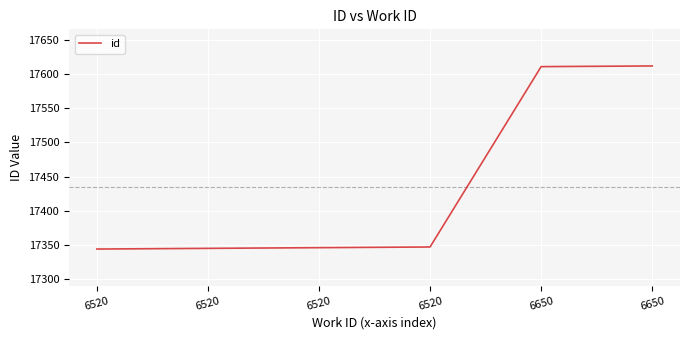

Which category has the lowest value across all series?

6520